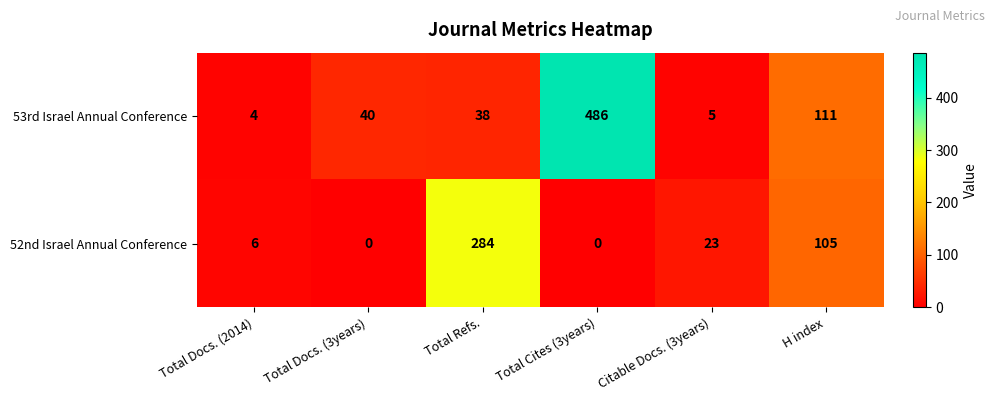

What is the total value across all series at Total Cites (3years)?

486